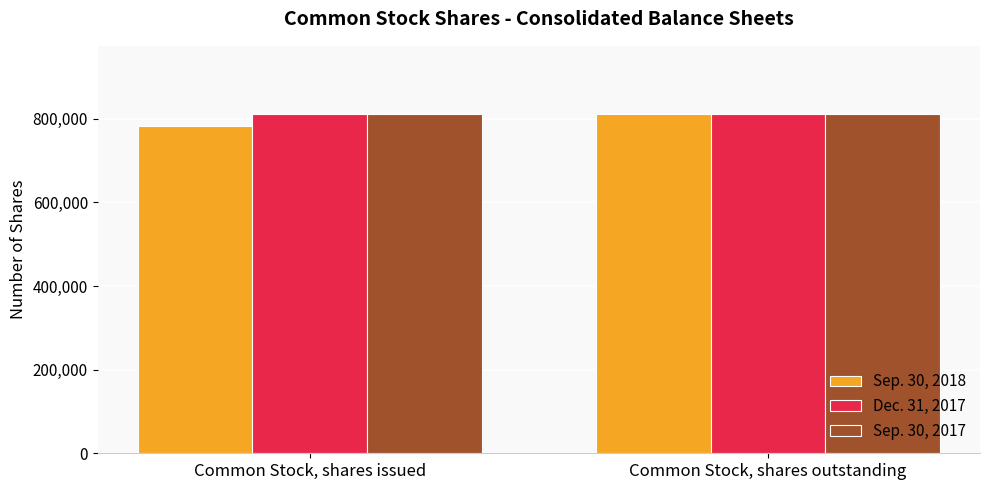

Reading right to left, extract all data points from this chart.

Sep. 30, 2018: 812304	783721
Dec. 31, 2017: 812304	812304
Sep. 30, 2017: 812304	812304